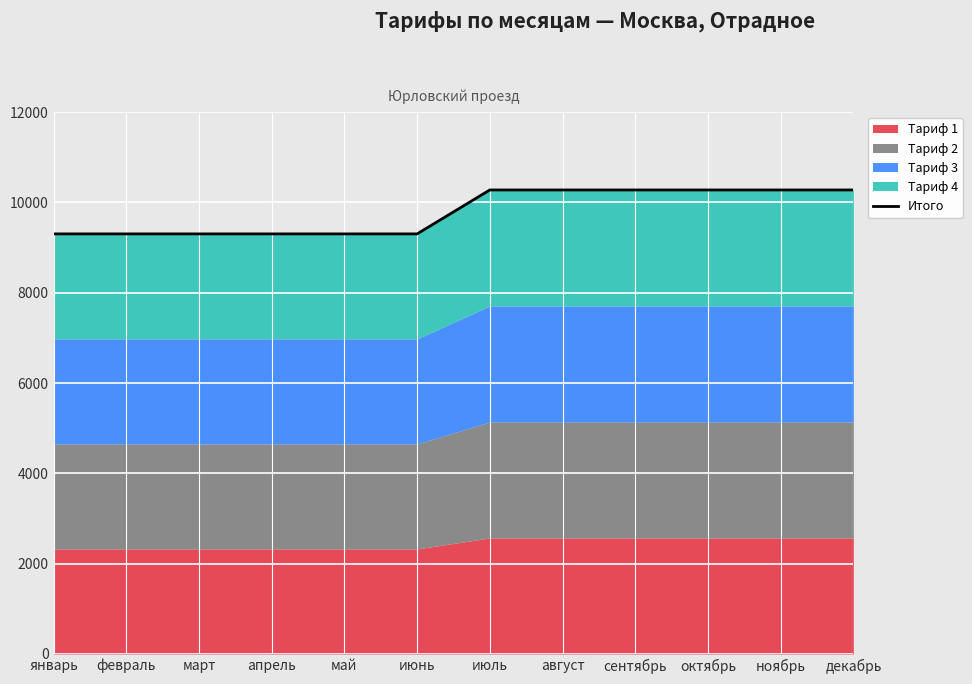

What is the sum of the values at февраль and сентябрь?

19580.2